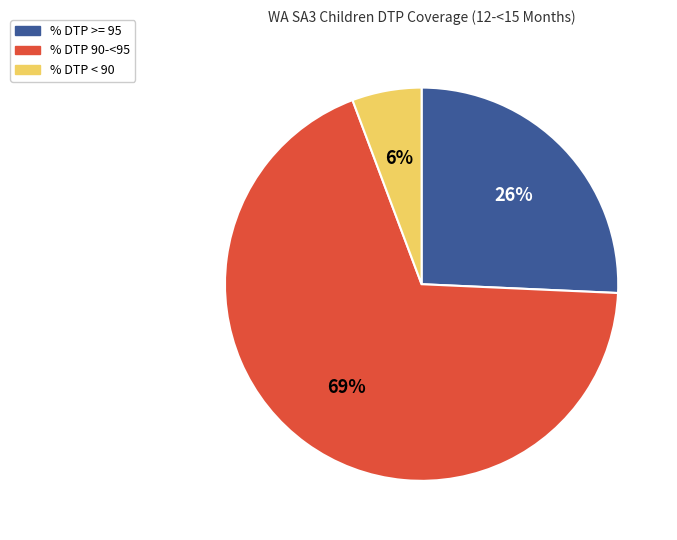

Is there a majority slice in this chart?

Yes